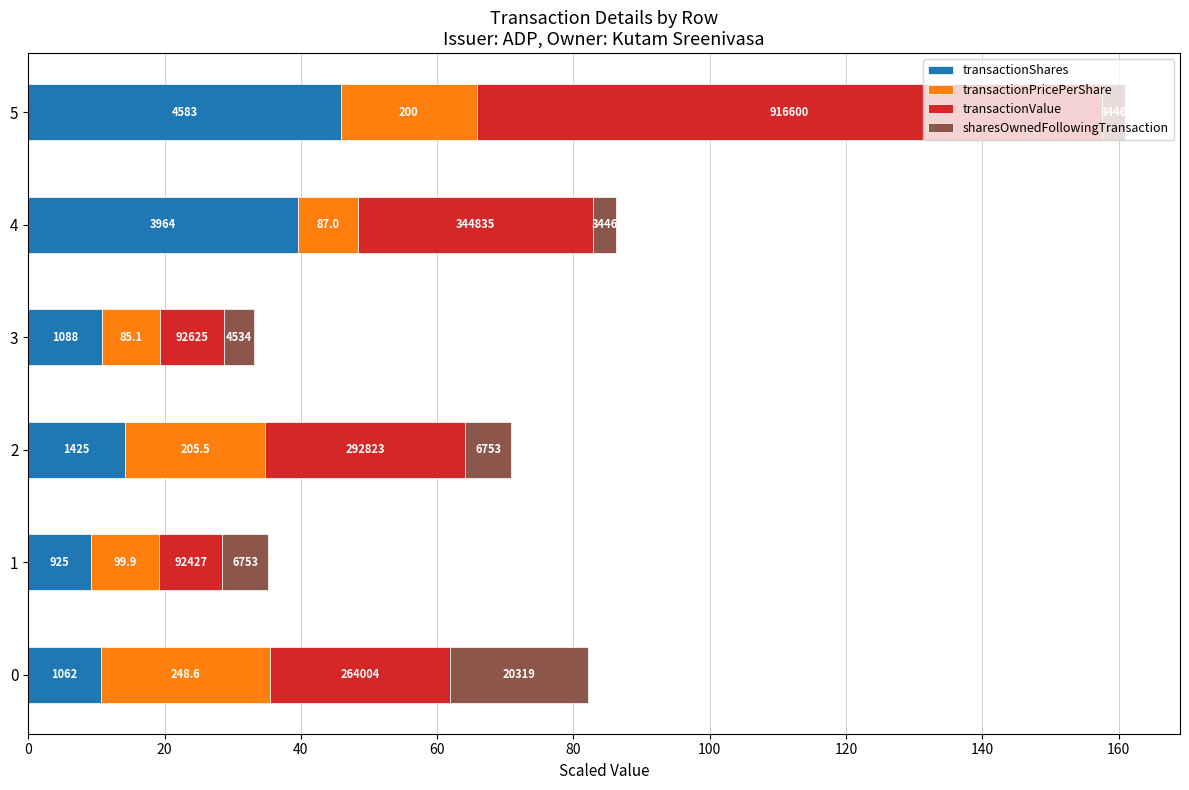

What are all the series names shown in the legend?

transactionShares, transactionPricePerShare, transactionValue, sharesOwnedFollowingTransaction